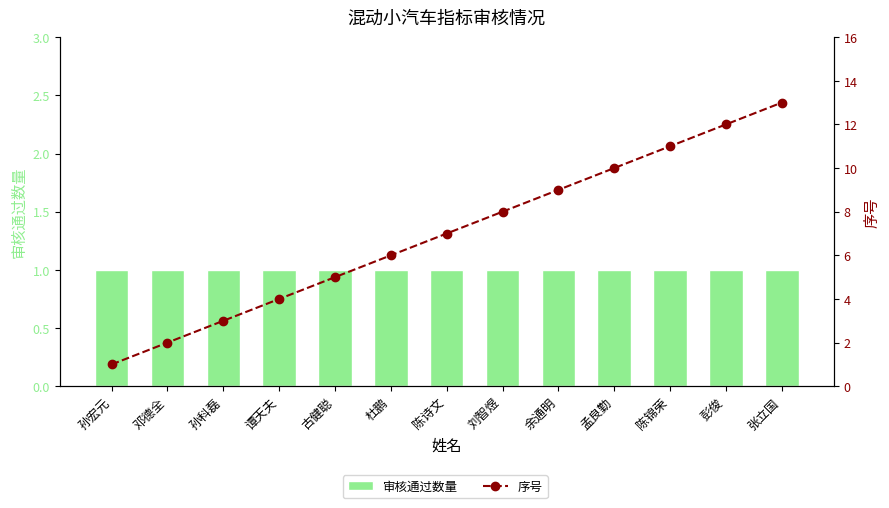

The 序号 series shows 9 at 古健聪. True or false?

False